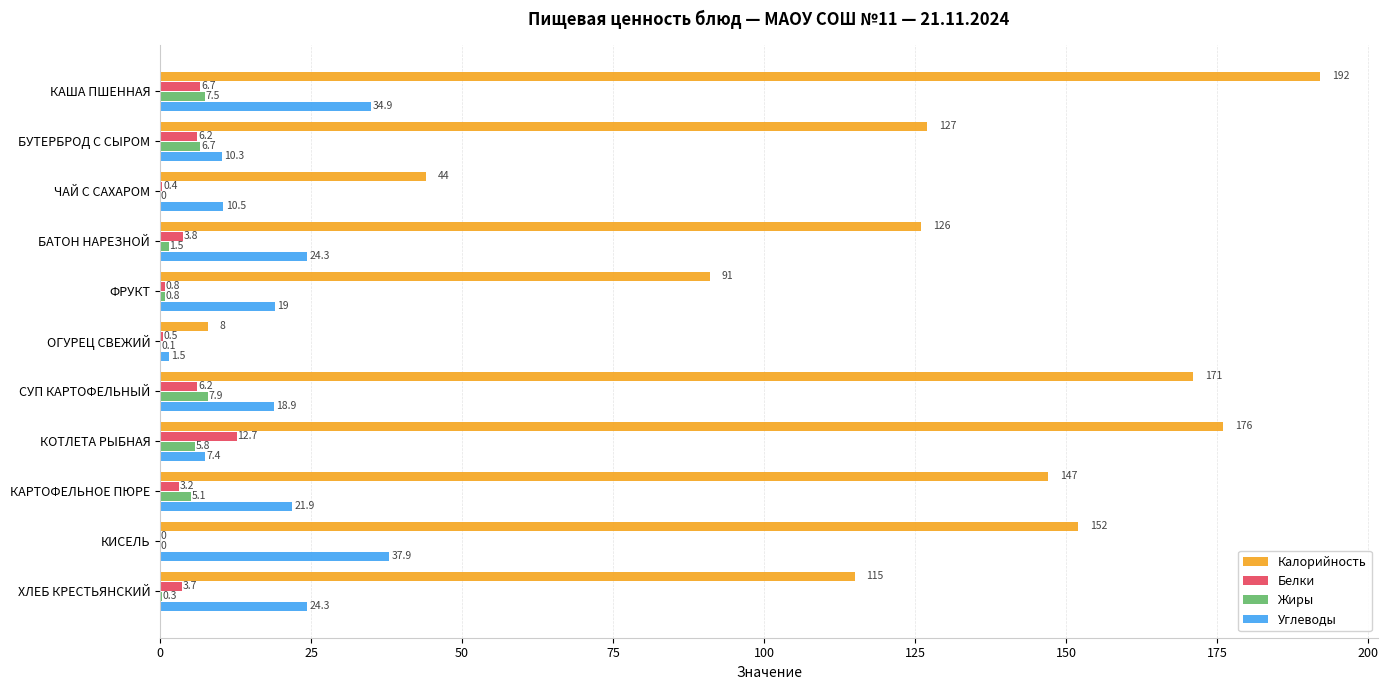

What is the sum of all Углеводы values?

210.9